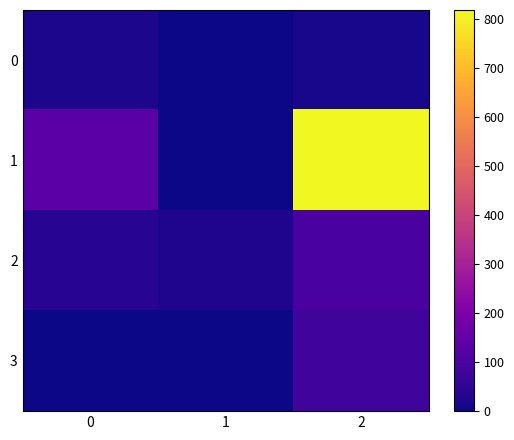

At 2, list the series in order from smallest to largest.

row_0, row_3, row_2, row_1